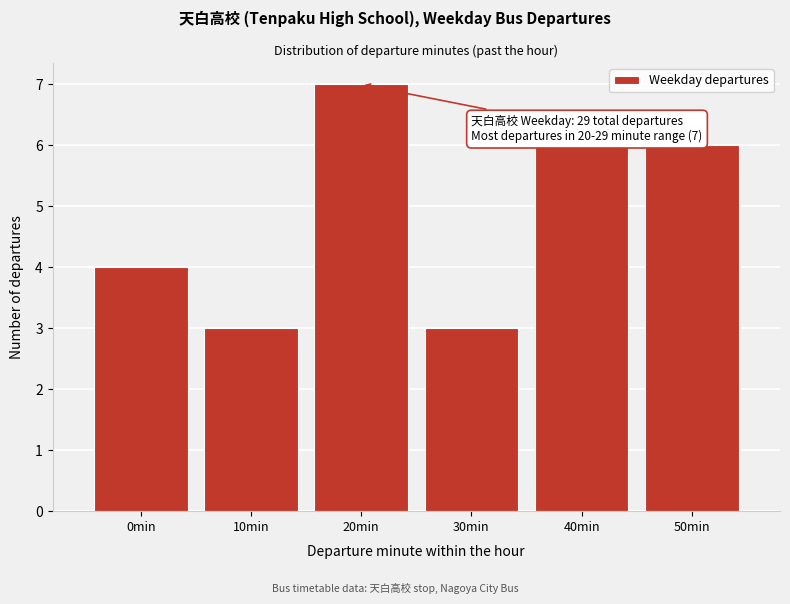

Reading left to right, list all the values displayed in this chart.

4	3	7	3	6	6